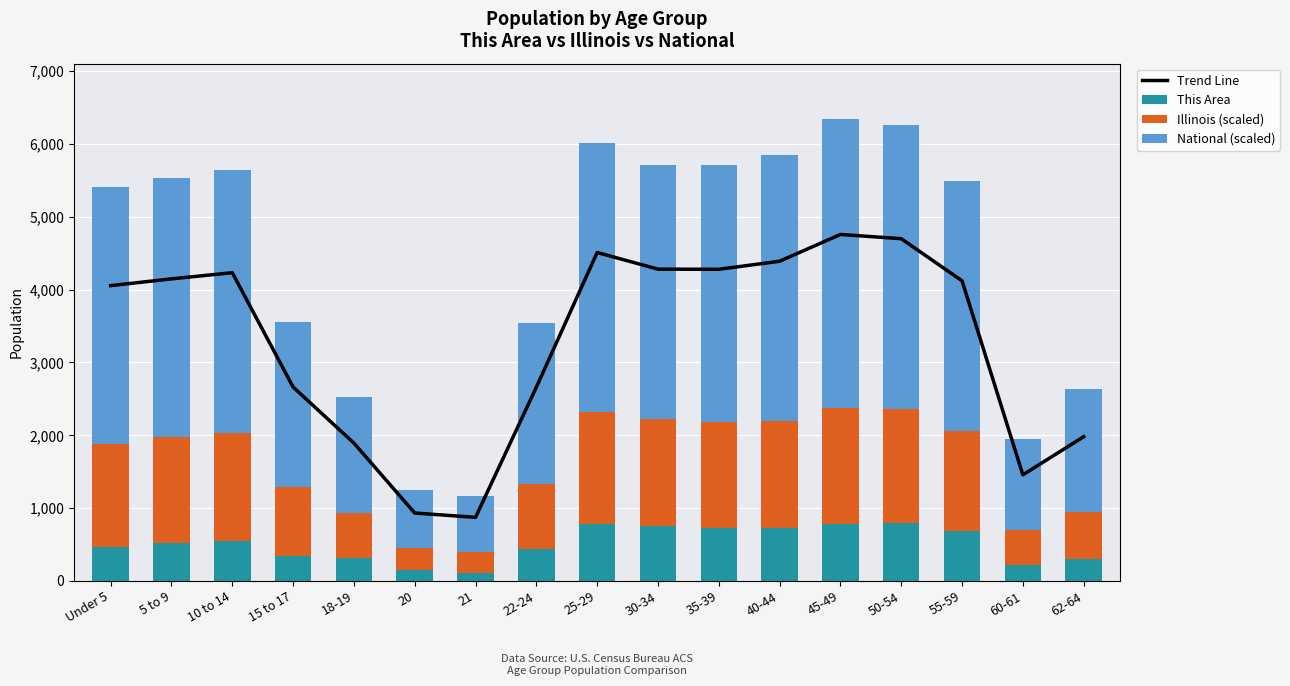

Are the bars horizontal?

No